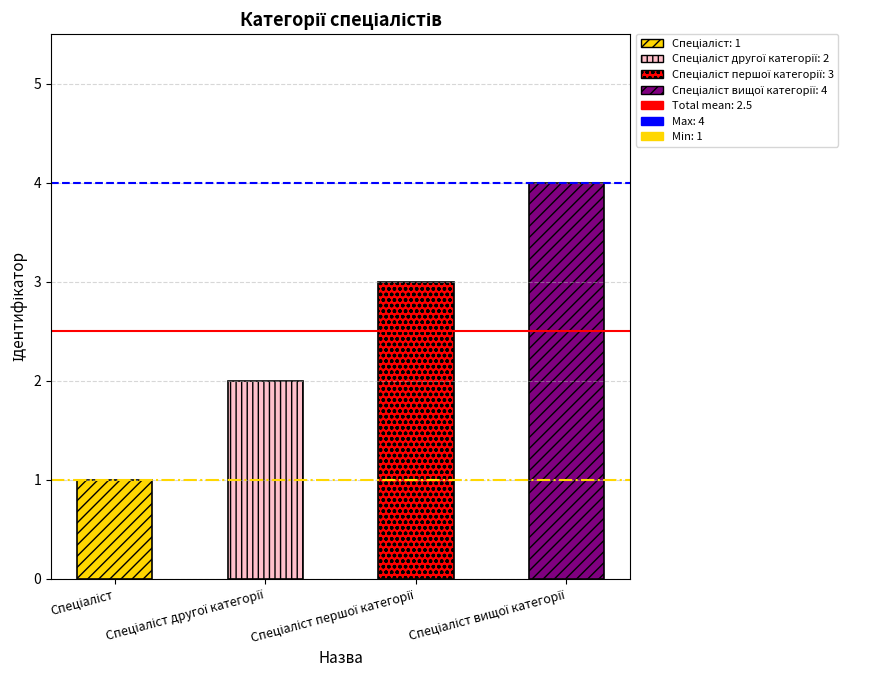

What is the sum of all values?

10